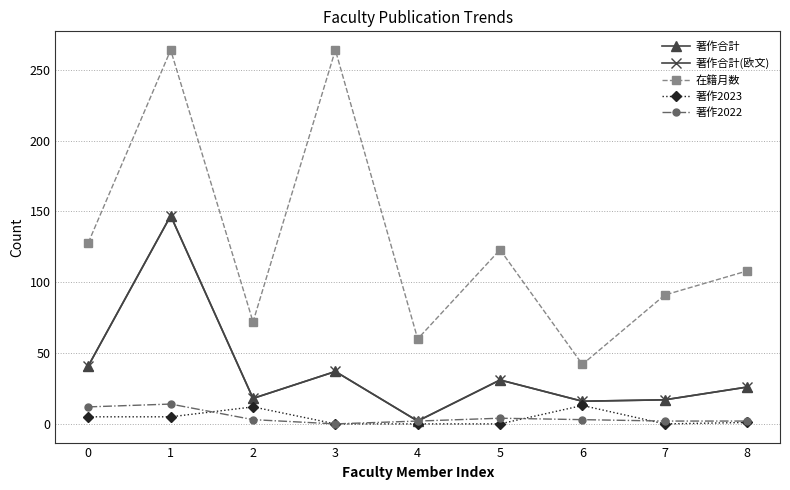

Is this an area chart (filled region under the line)?

No